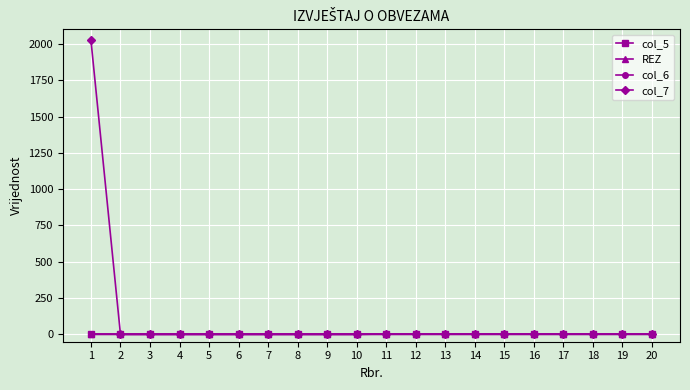

Is it true that REZ equals 1 at 17?

False